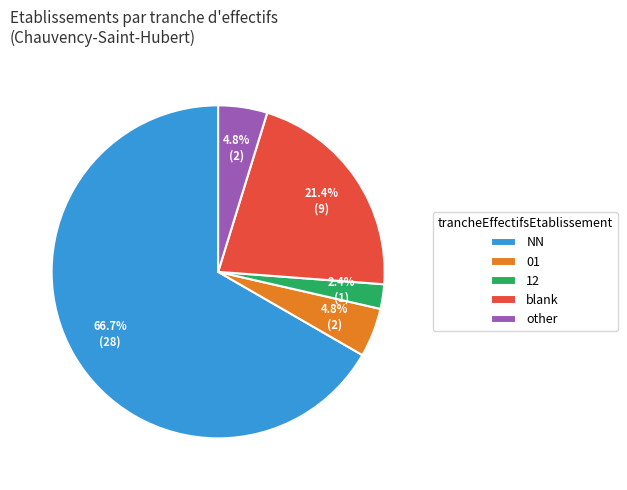

Combined, do 12 and other account for over 50%?

No